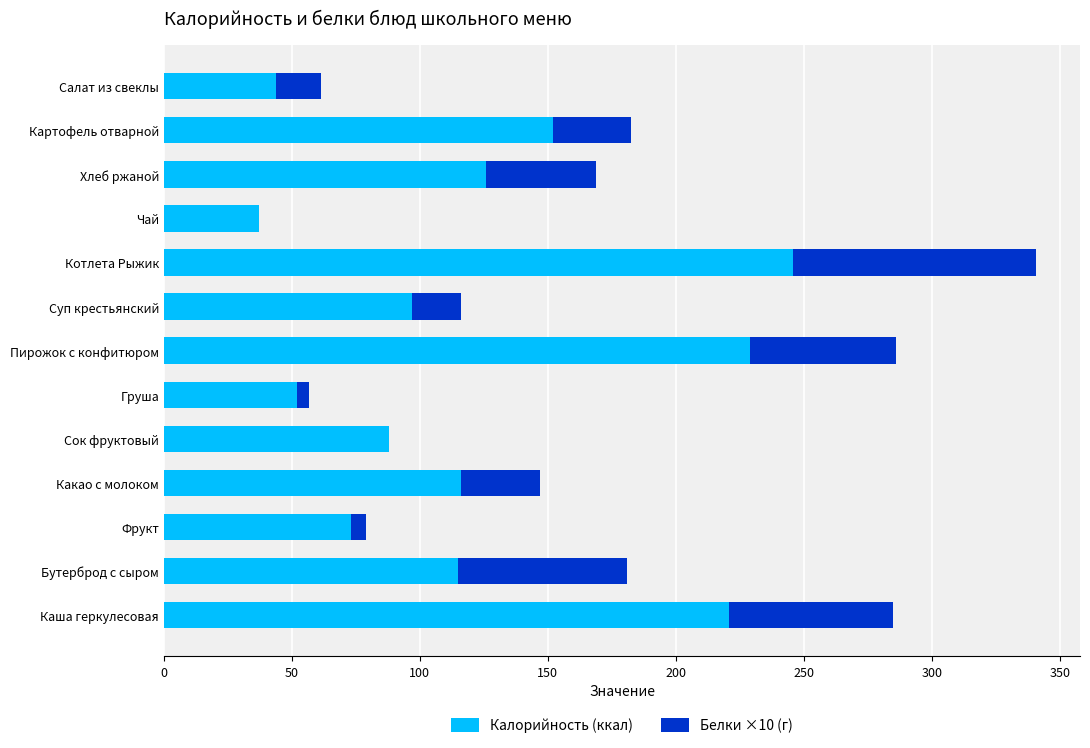

What value does the Калорийность (ккал) series have at Суп крестьянский?

97.0